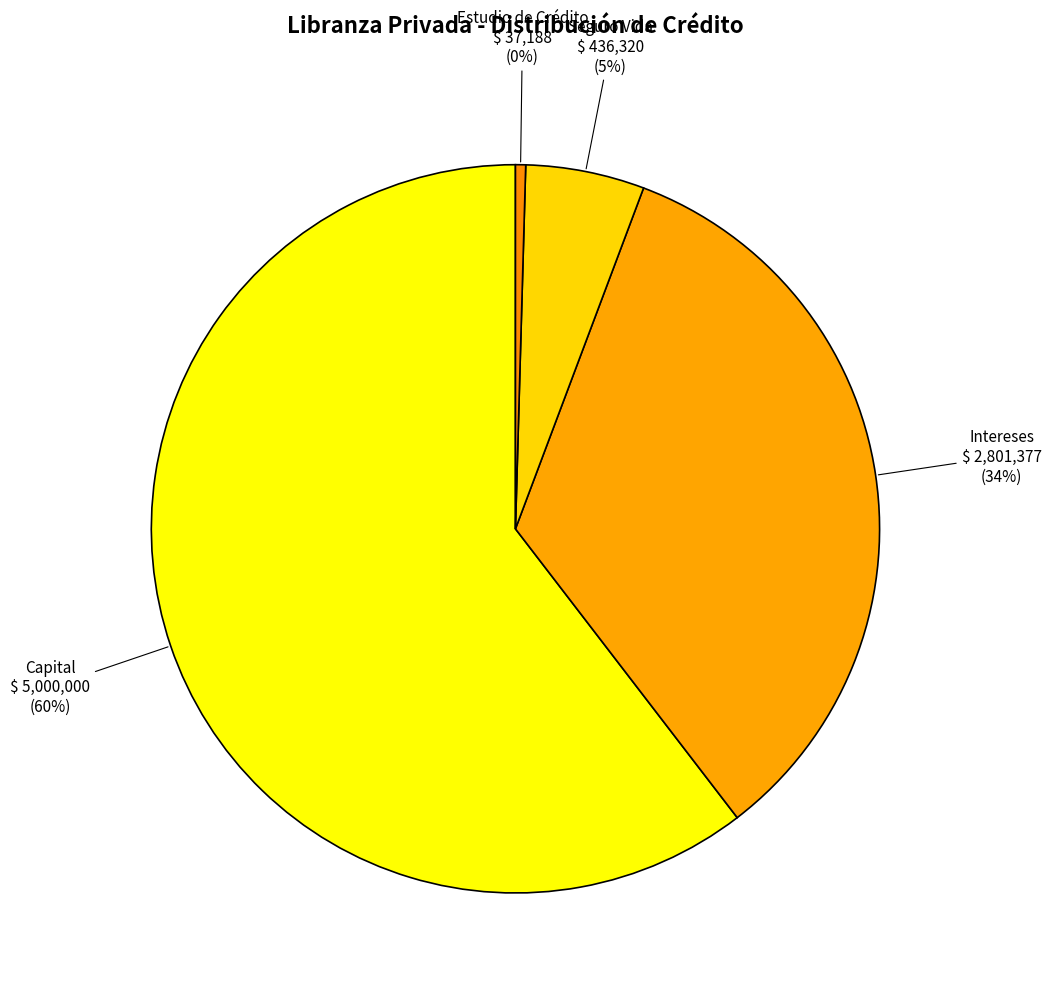

Which has a higher value, Seguro Vida or Intereses?

Intereses